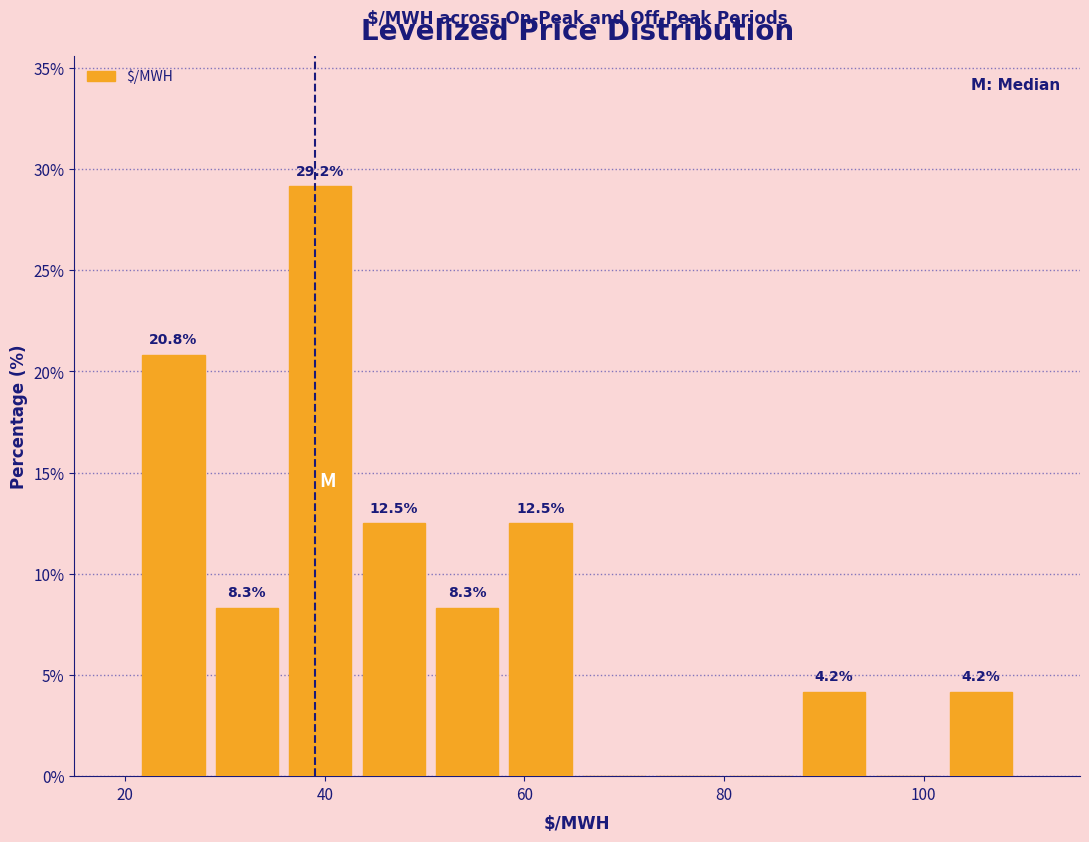

Around what value on the x-axis is the tallest bar? Give the approximate position of its centre, as read against the axis.

40